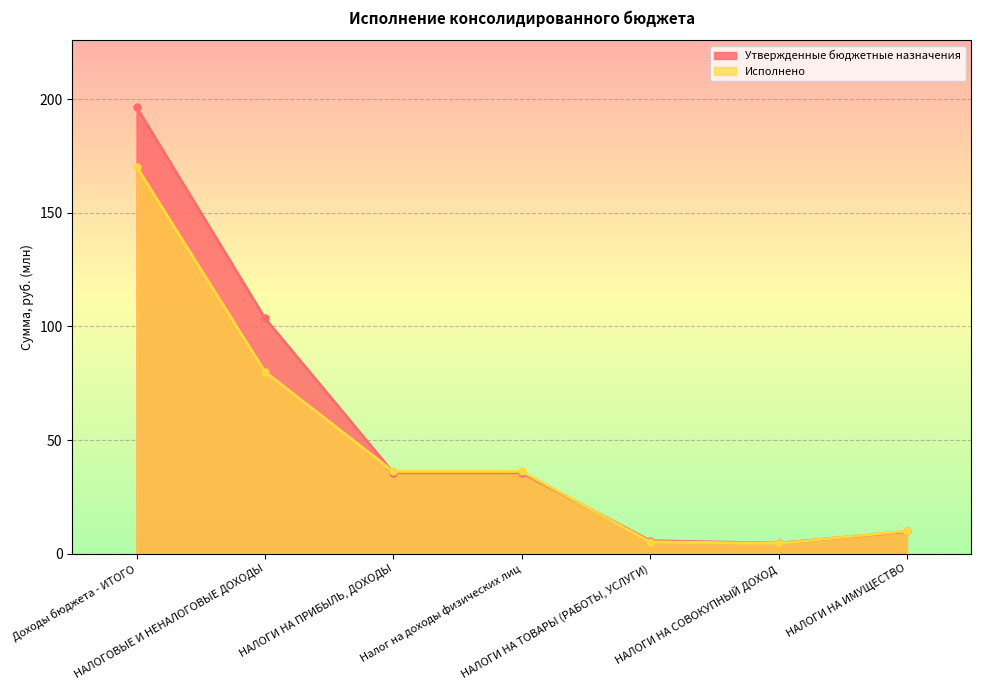

Reading left to right, transcribe all the data shown in this chart.

Утвержденные бюджетные назначения: Доходы бюджета - ИТОГО=196.5	НАЛОГОВЫЕ И НЕНАЛОГОВЫЕ ДОХОДЫ=103.6	НАЛОГИ НА ПРИБЫЛЬ, ДОХОДЫ=35.6	Налог на доходы физических лиц=35.6	НАЛОГИ НА ТОВАРЫ (РАБОТЫ, УСЛУГИ)=5.7	НАЛОГИ НА СОВОКУПНЫЙ ДОХОД=4.6	НАЛОГИ НА ИМУЩЕСТВО=9.7
Исполнено: Доходы бюджета - ИТОГО=170.4	НАЛОГОВЫЕ И НЕНАЛОГОВЫЕ ДОХОДЫ=80.1	НАЛОГИ НА ПРИБЫЛЬ, ДОХОДЫ=36.2	Налог на доходы физических лиц=36.2	НАЛОГИ НА ТОВАРЫ (РАБОТЫ, УСЛУГИ)=5.2	НАЛОГИ НА СОВОКУПНЫЙ ДОХОД=4.5	НАЛОГИ НА ИМУЩЕСТВО=10.0